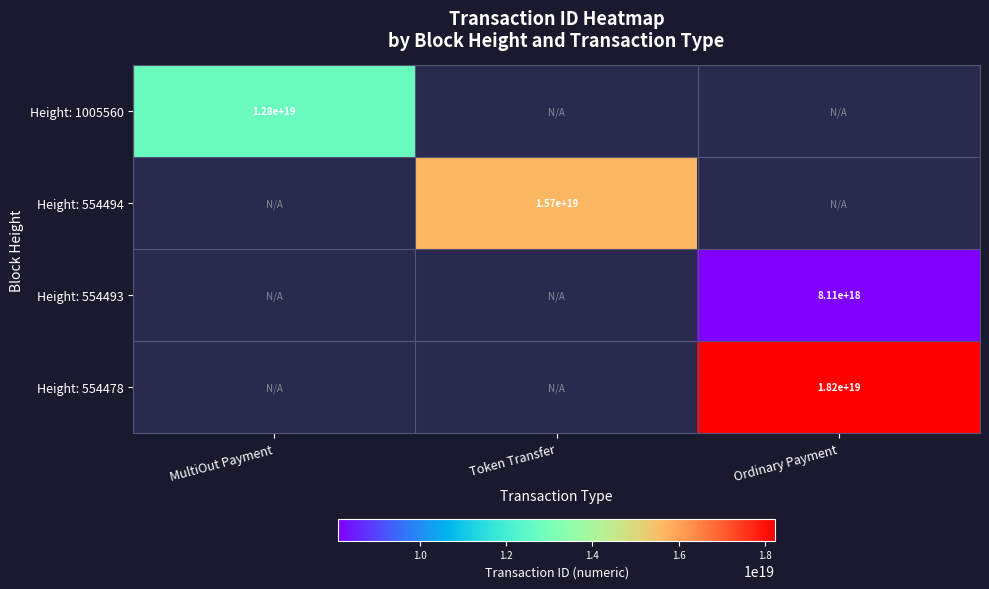

True or false: Height: 554493 has a value of 8110000000000000000 at Ordinary Payment.

True